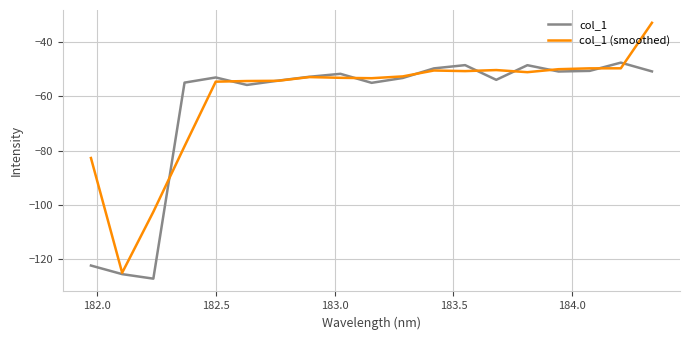

Rank the series by their maximum value, from highest to lowest.

col_1 (smoothed), col_1